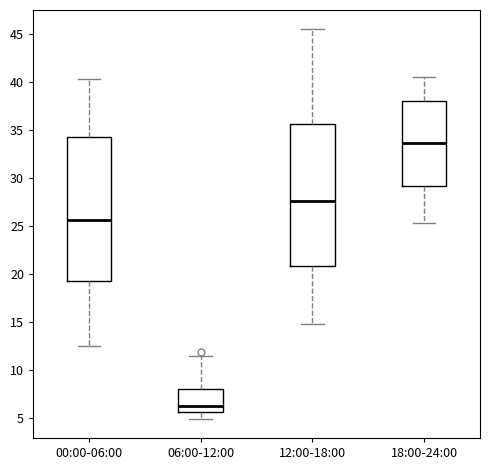

Which box has the highest median line?

18:00-24:00